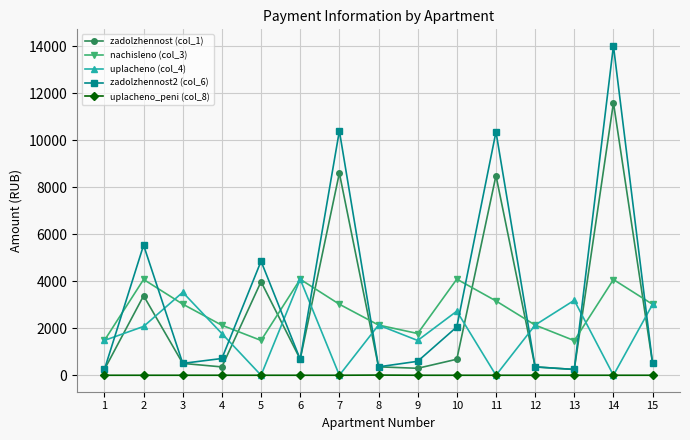

What is the average value of the zadolzhennost (col_1) series?

2686.3